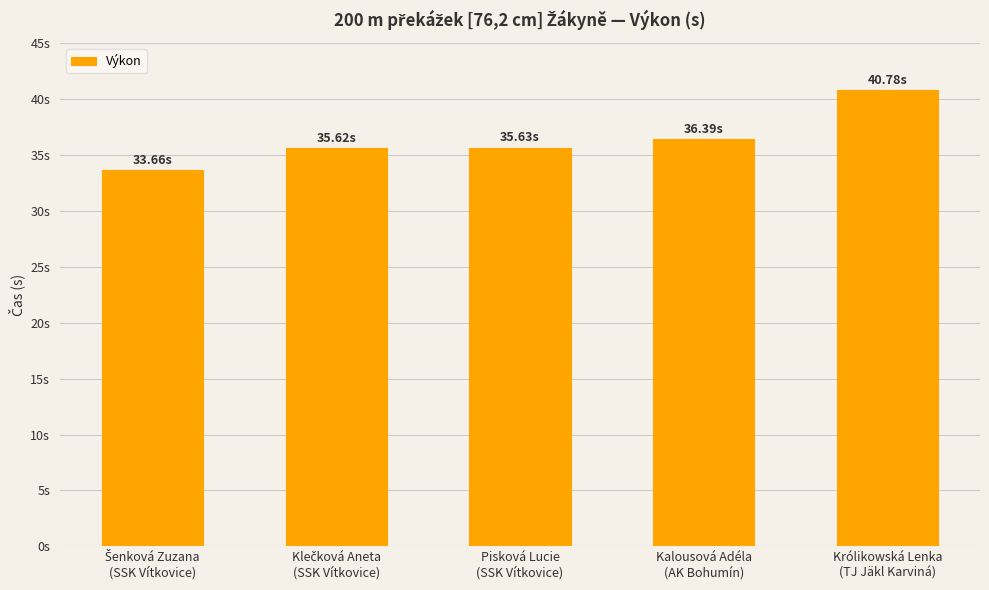

At which label is the value closest to 37?

Kalousová Adéla
(AK Bohumín)